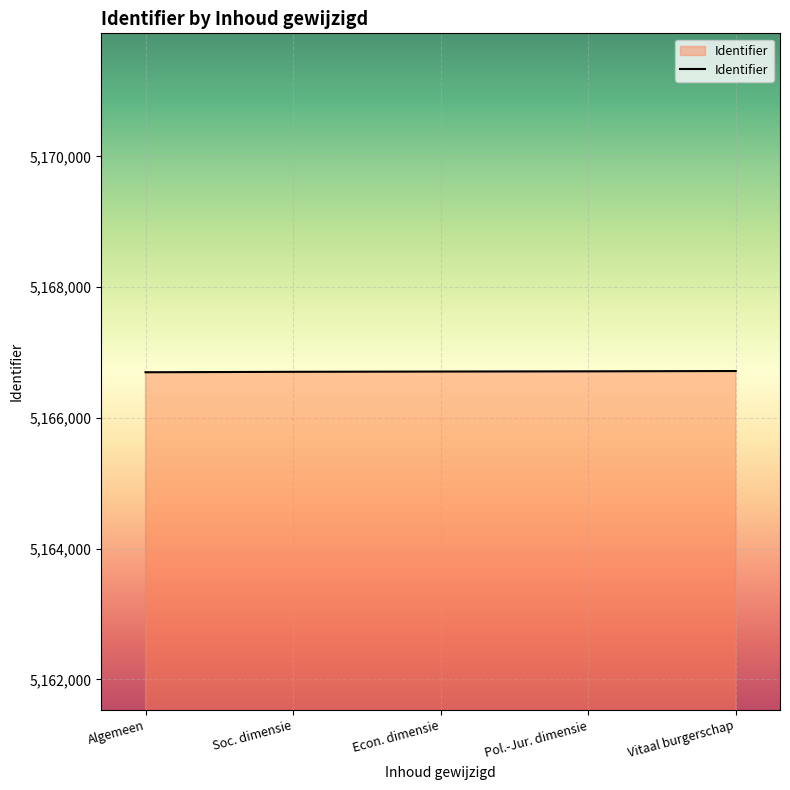

What is the sum of all values?

25833541